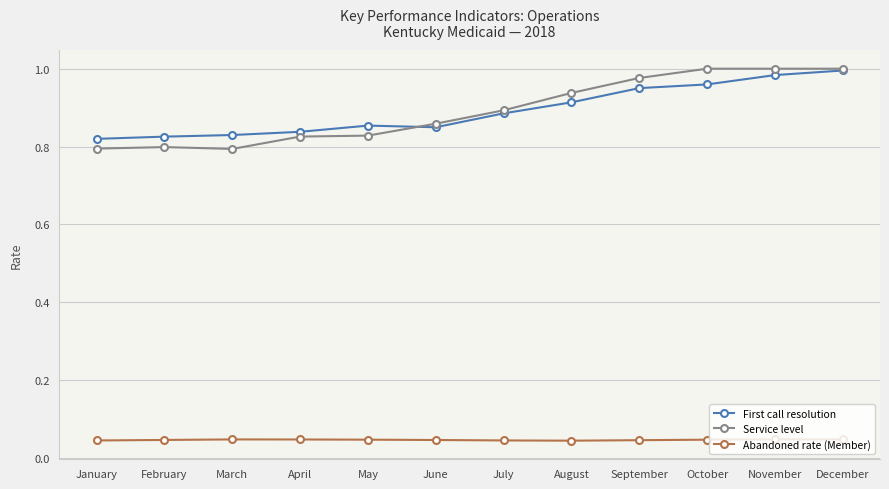

True or false: Service level has more than 0 points higher than both neighbors.

True